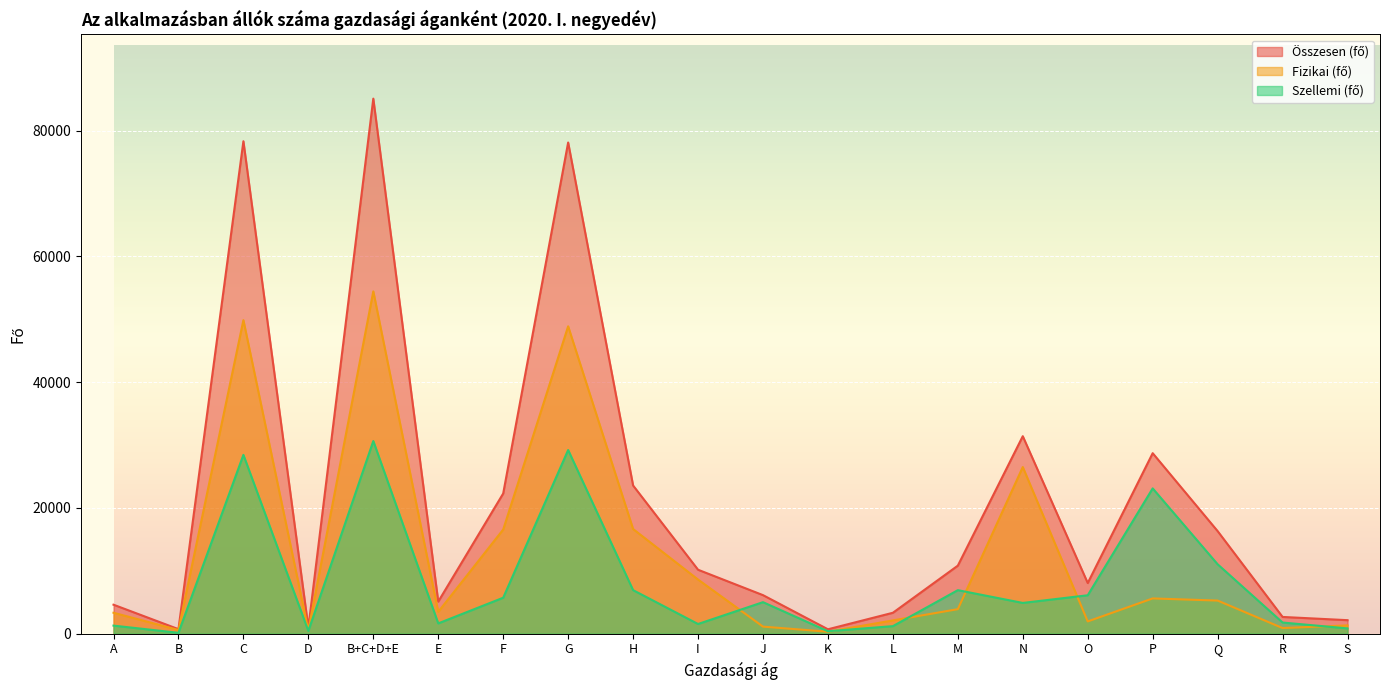

At how many categories does at least one series exceed 3182?

15